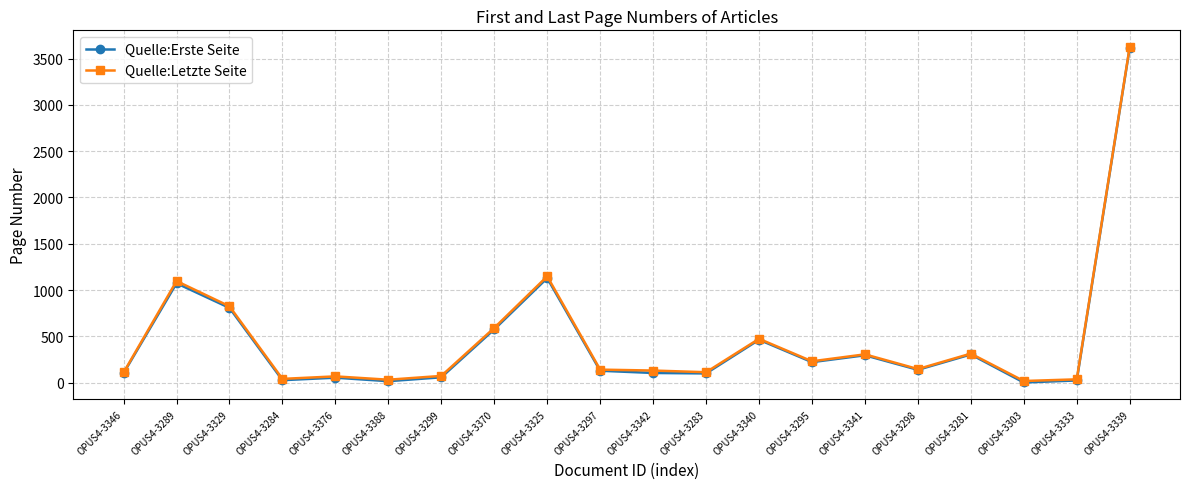

Between OPUS4-3329 and OPUS4-3283, which series saw the biggest shift?

Quelle:Letzte Seite